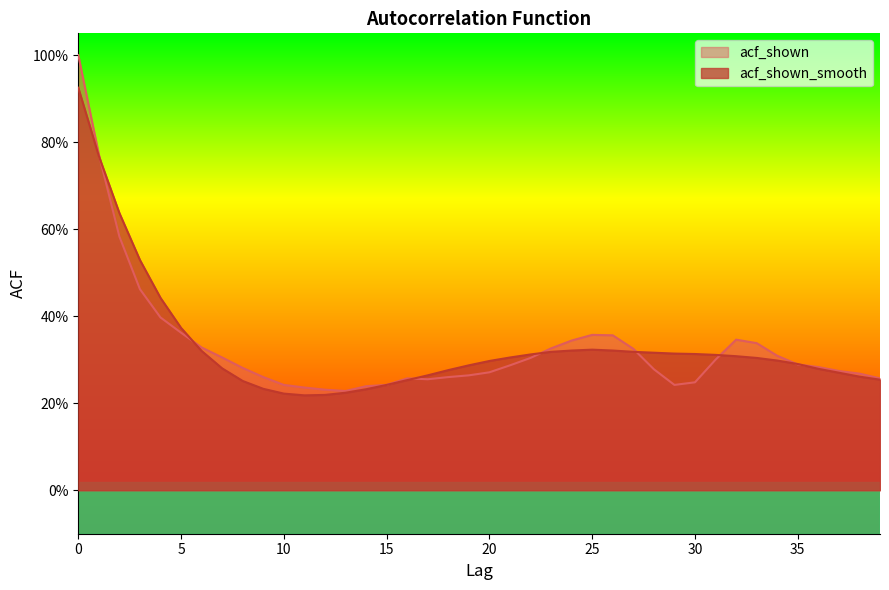

True or false: acf_shown_smooth and acf_shown intersect in this chart.

True